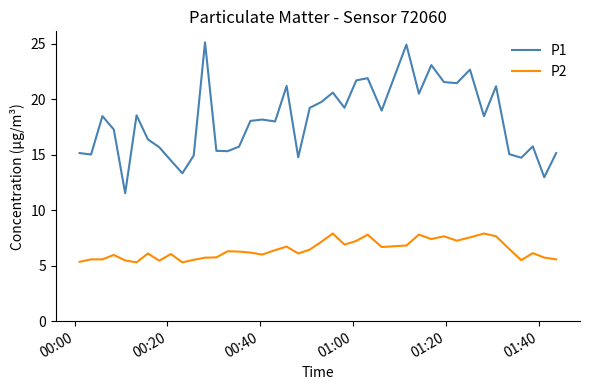

True or false: P1 and P2 intersect in this chart.

False